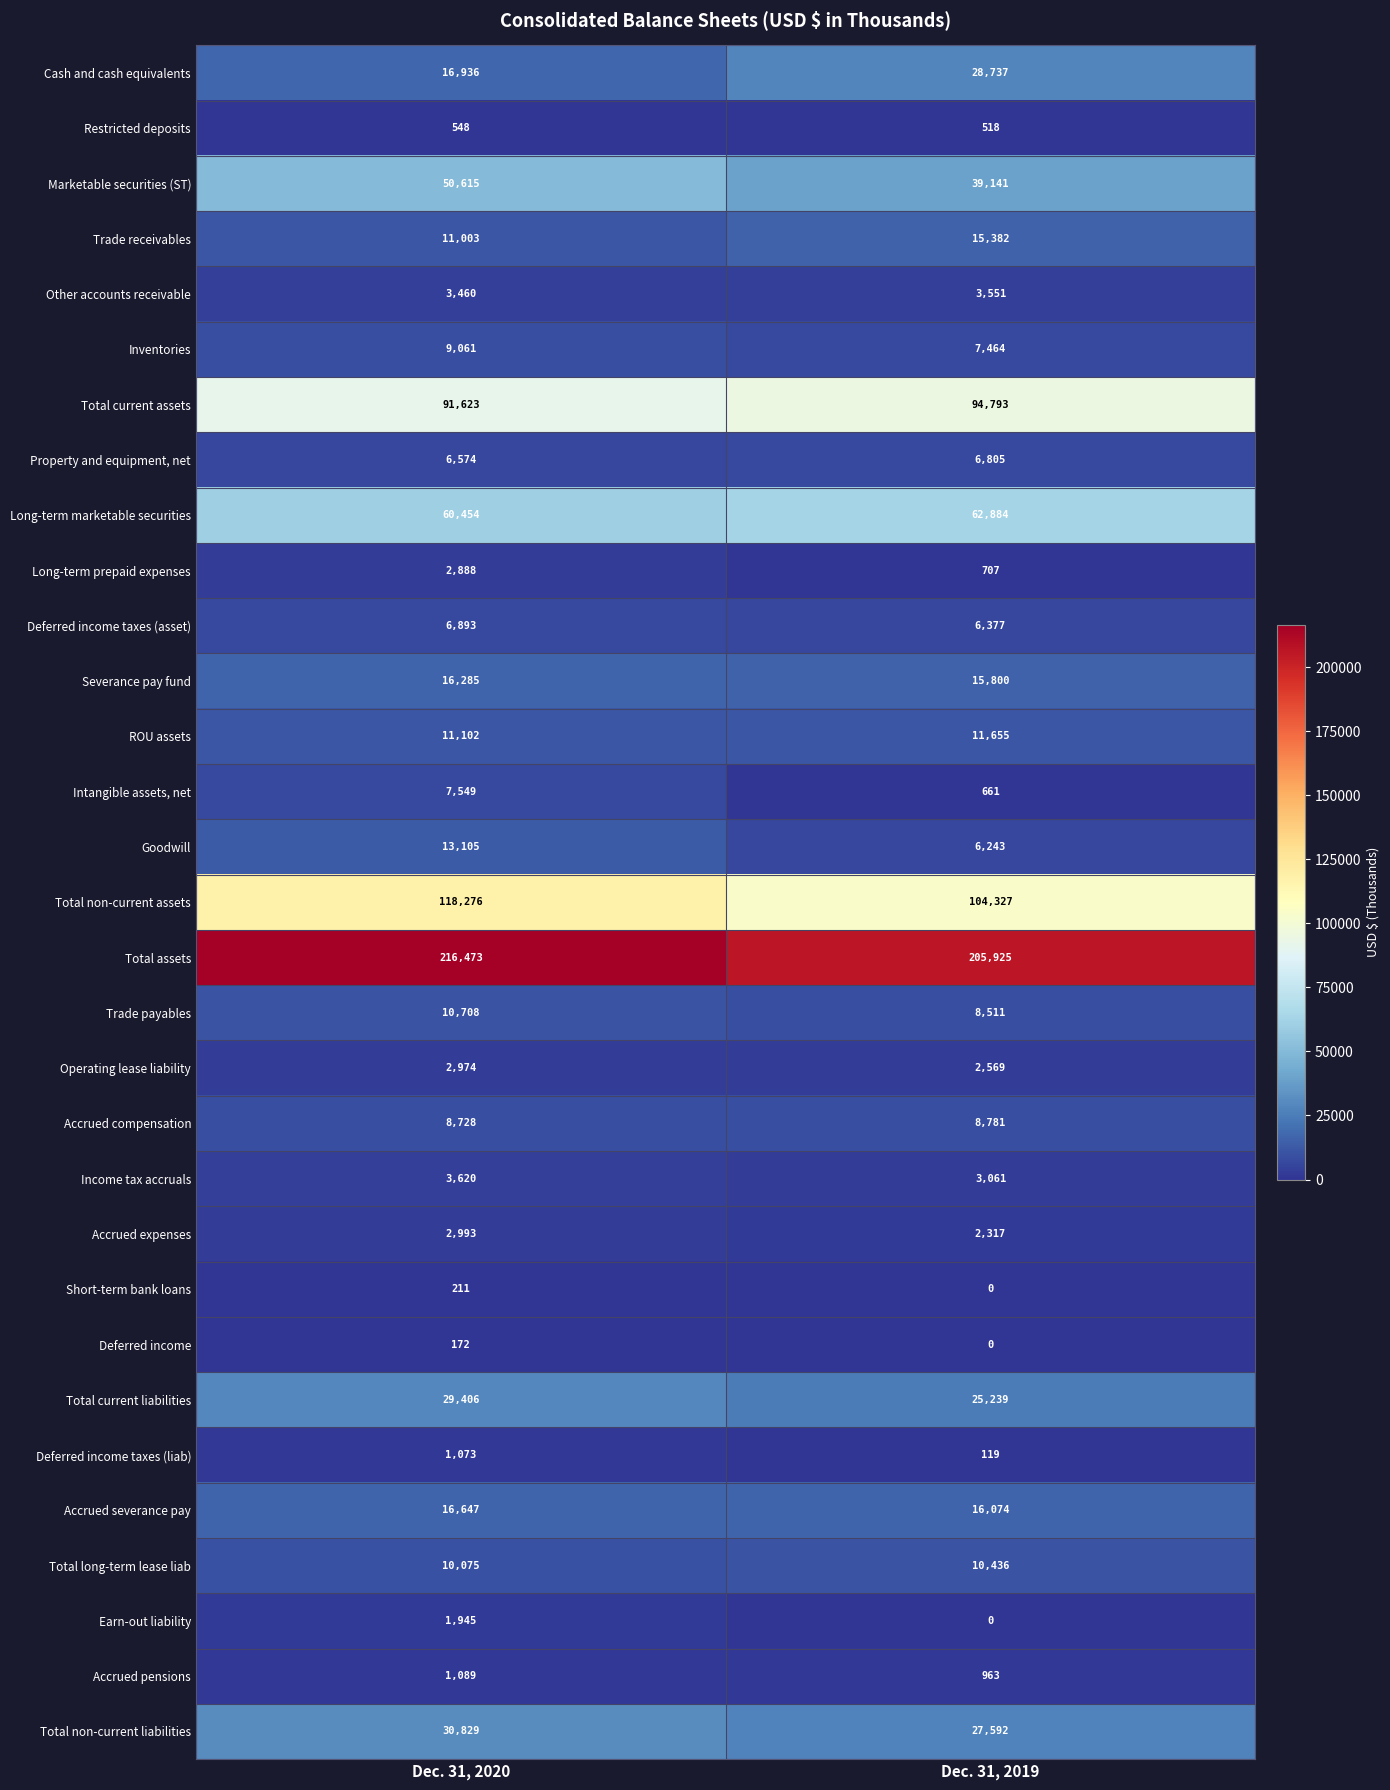

True or false: Severance pay fund has a value of 4261 at Dec. 31, 2019.

False